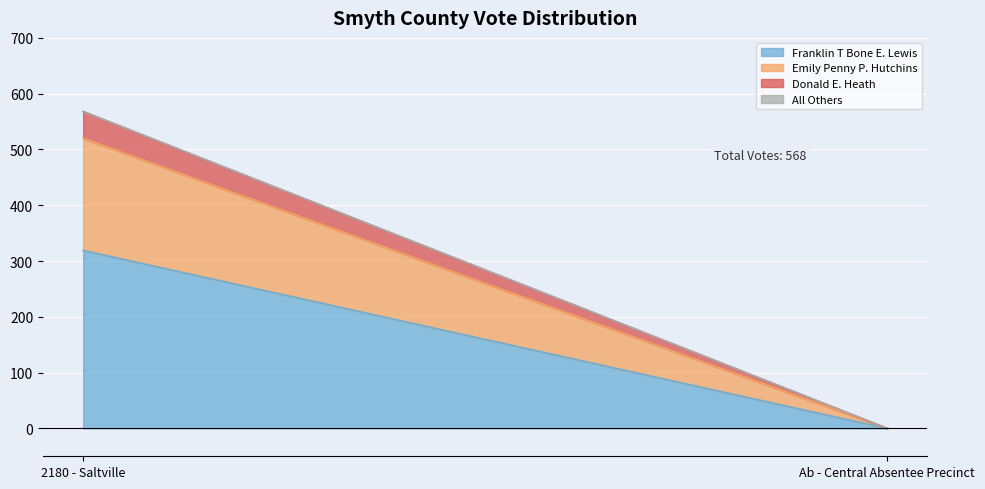

What position from the right is Ab - Central Absentee Precinct?

1